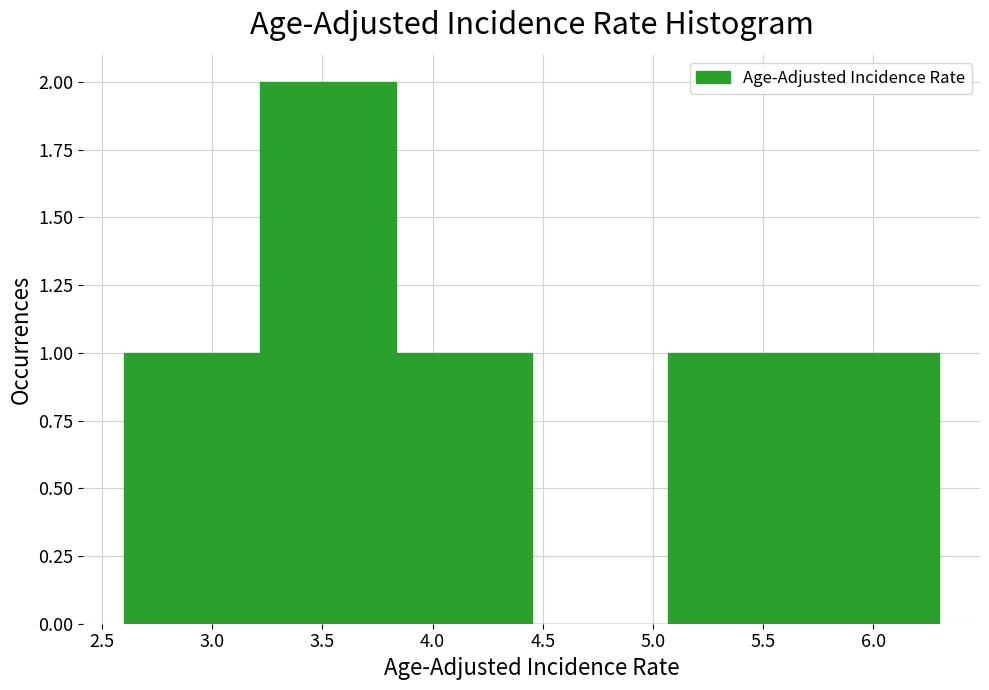

What is the height of the bar covering 2.60 to 3.20 on the x-axis? Neither the bar edges nor the heights are printed on the chart, so give them approximately, as read against the axes.

1